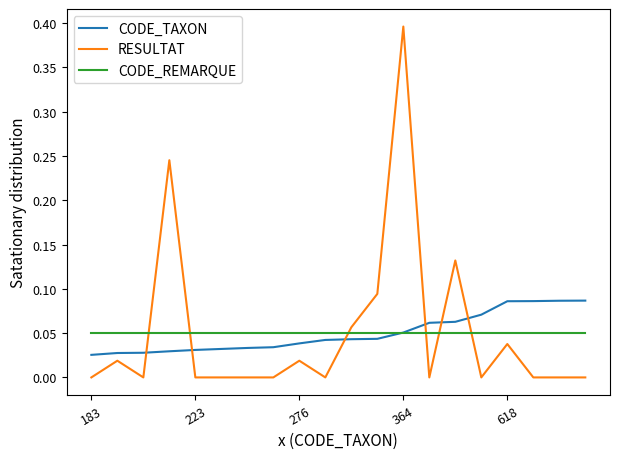

True or false: RESULTAT has more than 2 points higher than both neighbors.

True